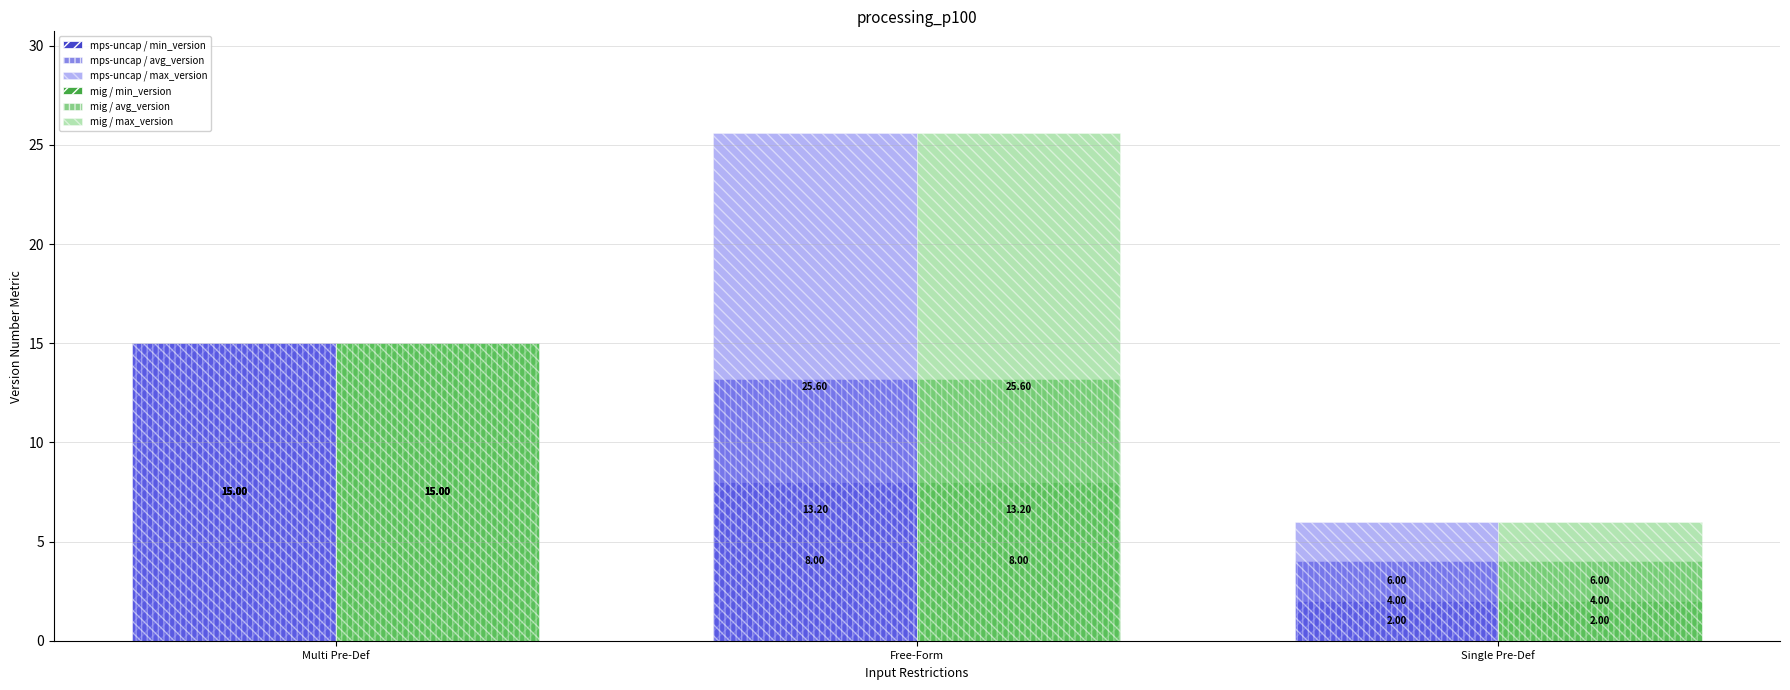

What is the sum of all mig / avg_version values?

32.2